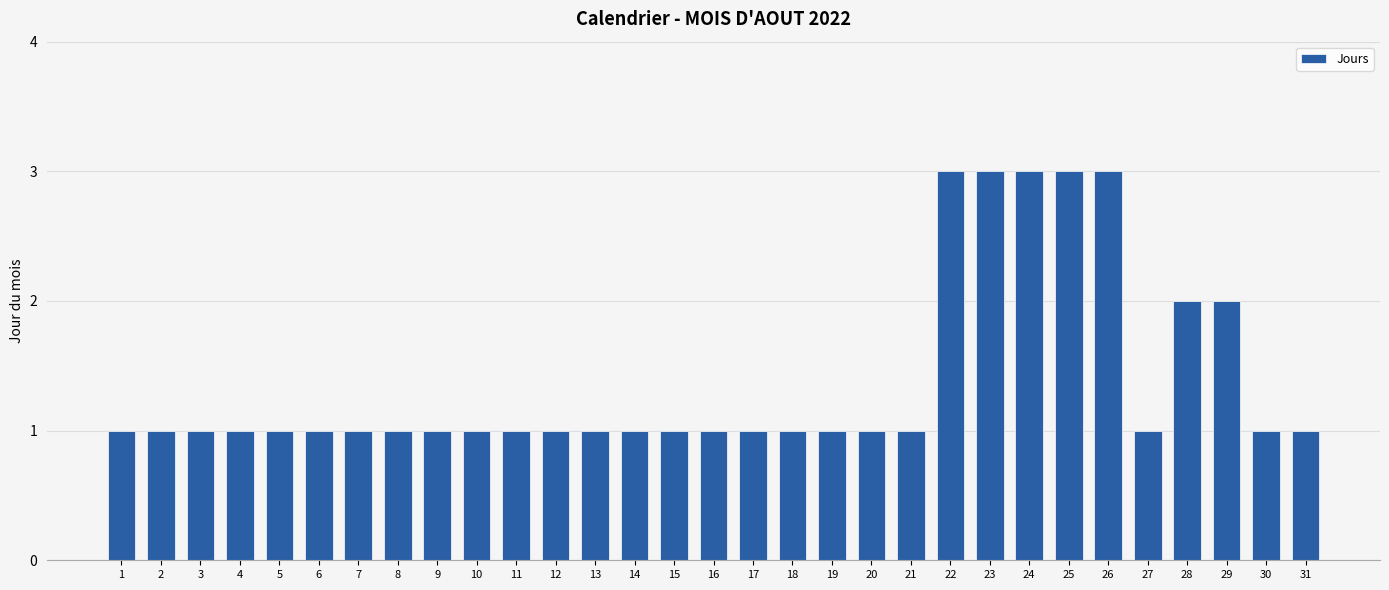

What is the difference between the maximum and minimum values?

2